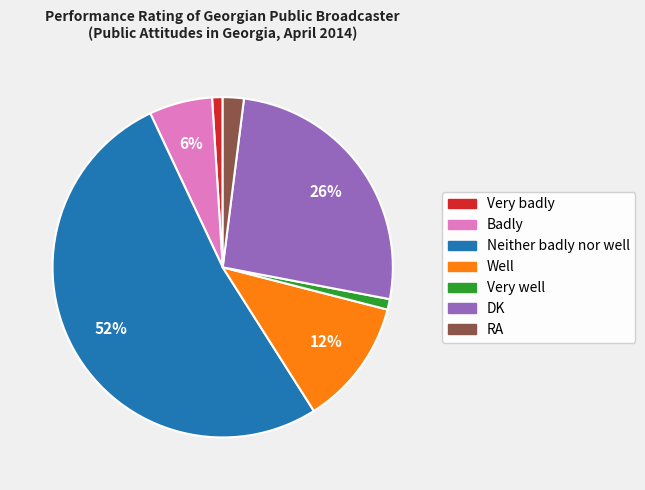

To the nearest percent, what is the average slice percentage?

14%